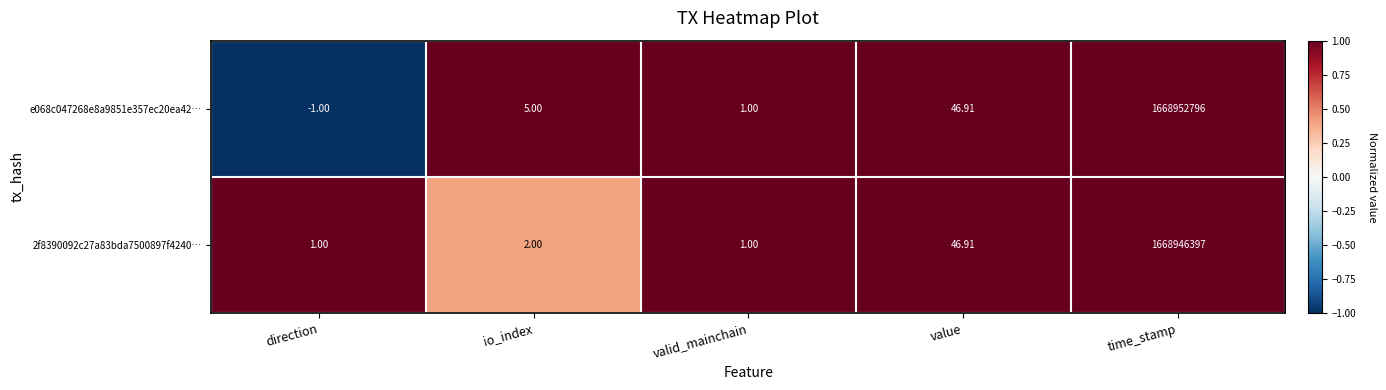

Rank the series by their average value, from highest to lowest.

e068c047268e8a9851e357ec20ea42…, 2f8390092c27a83bda7500897f4240…